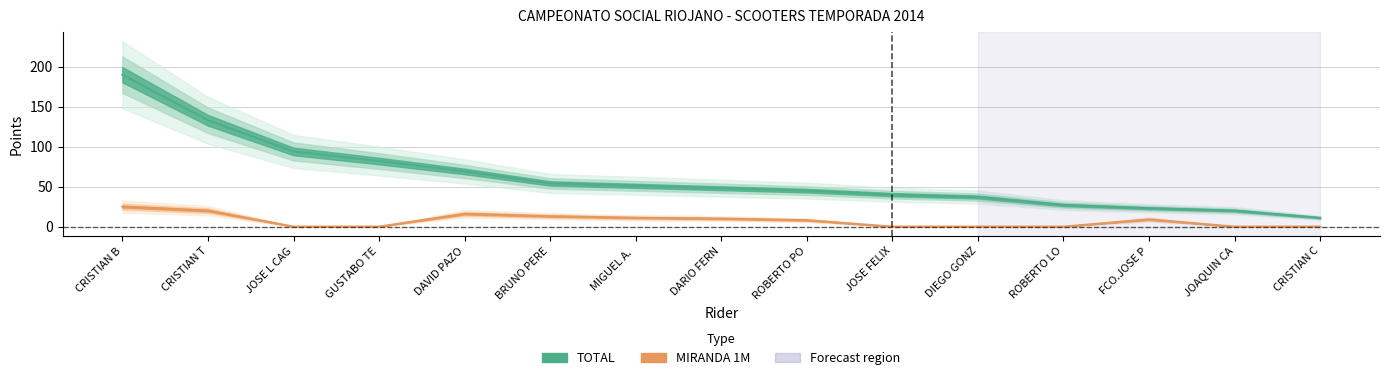

What is the value of the MIRANDA 1M point at the 8th from the left?

10